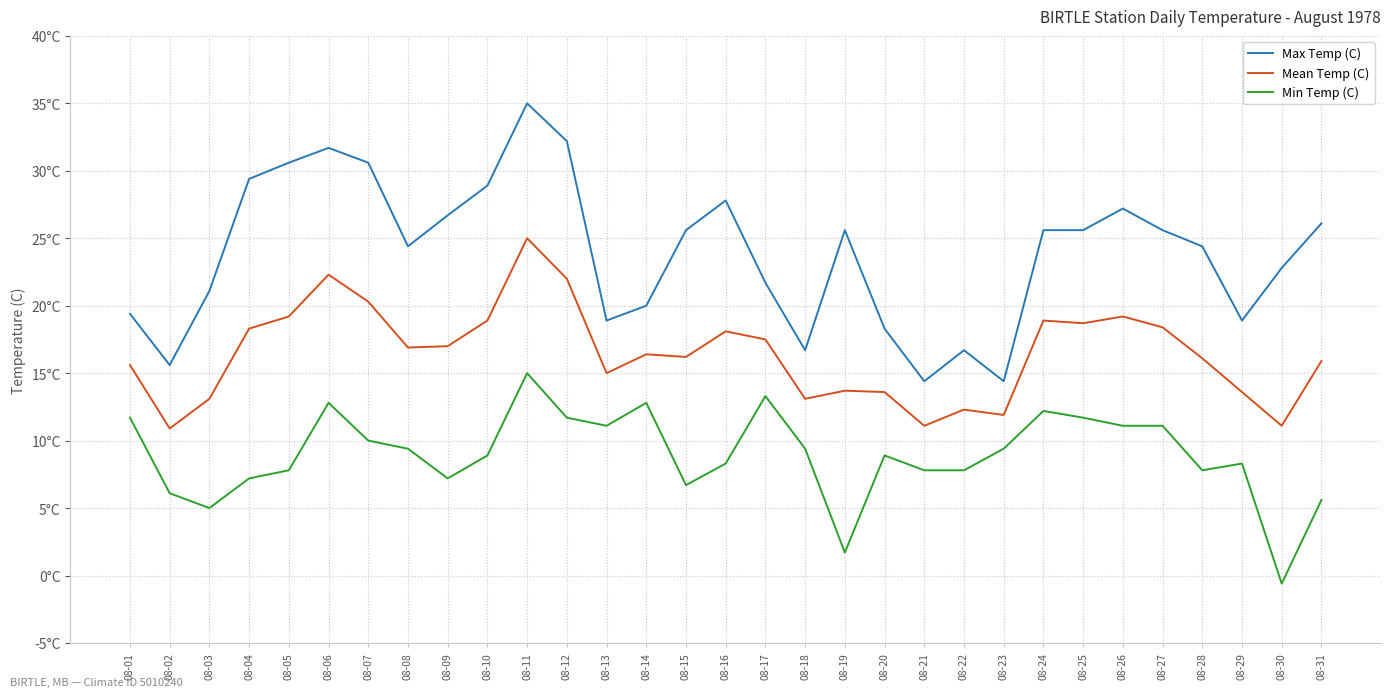

Is this an area chart (filled region under the line)?

No